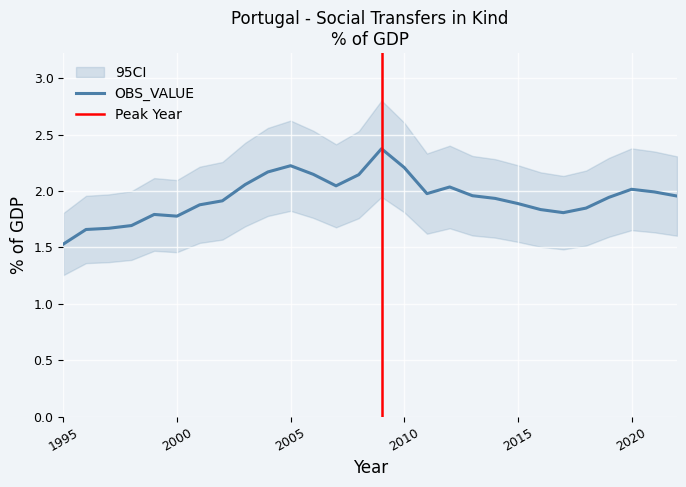

Which has a higher value, 2001 or 2012?

2012